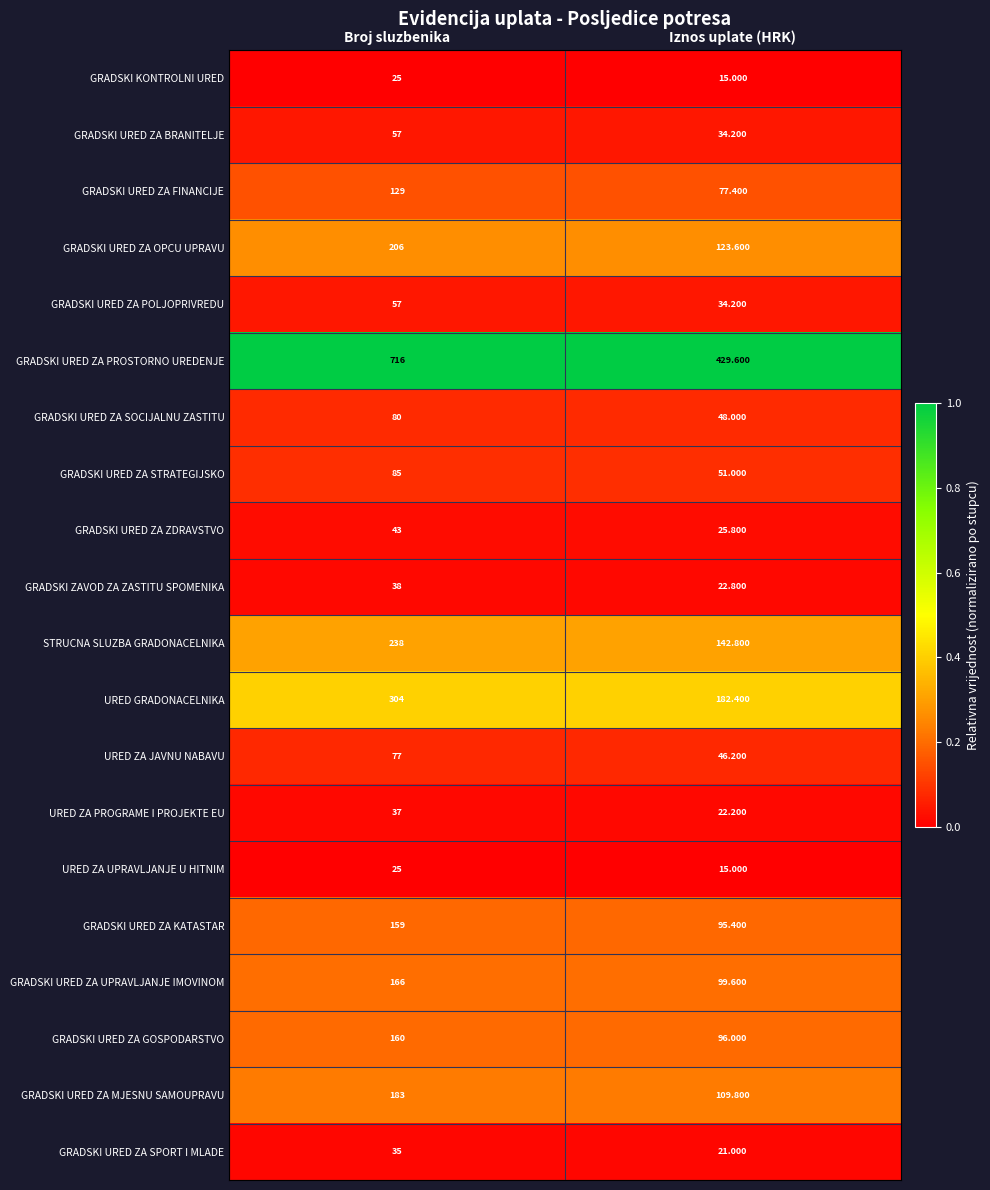

Which label corresponds to the smallest value in the chart?

Iznos uplate (HRK)